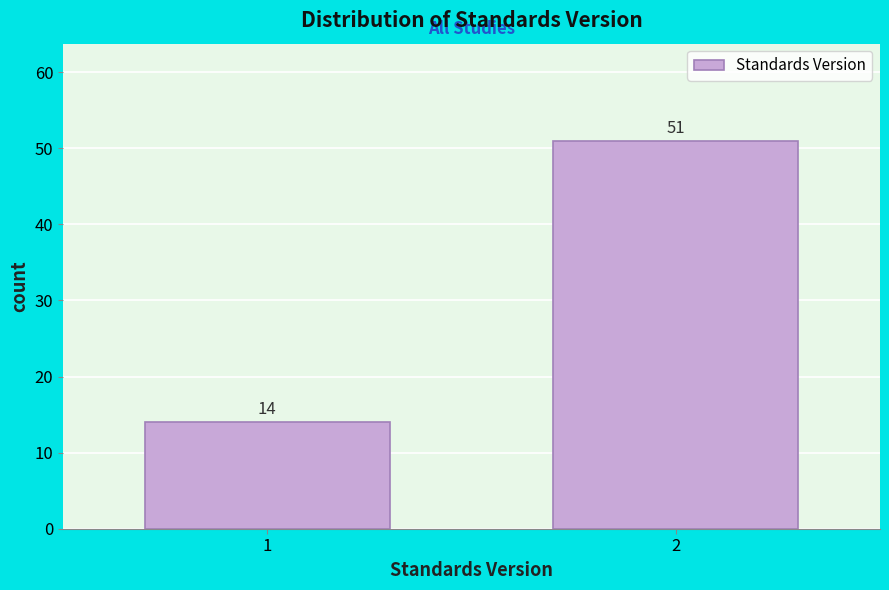

Reading left to right, transcribe all the data shown in this chart.

14	51